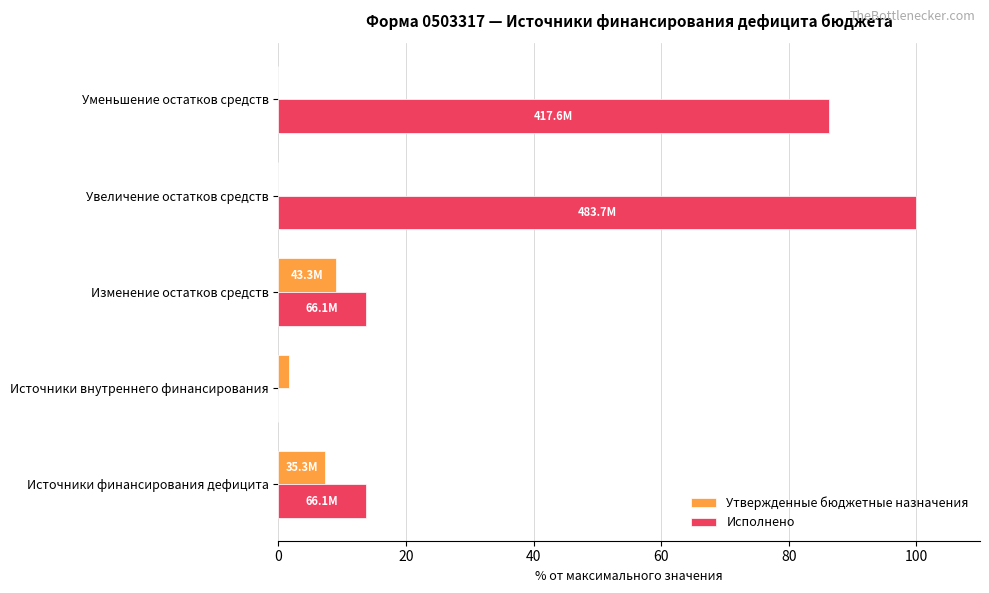

True or false: Исполнено has a value of 6.1 at Изменение остатков средств.

False